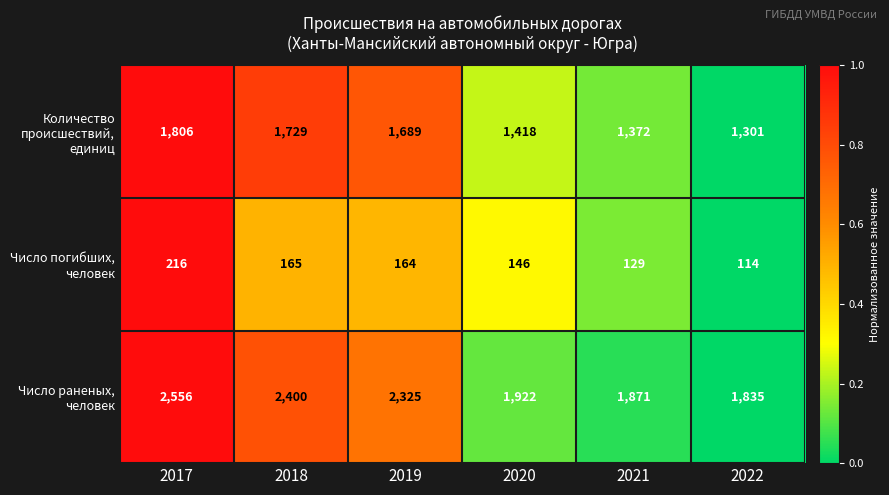

At which label does Число погибших, человек first exceed 164?

2017